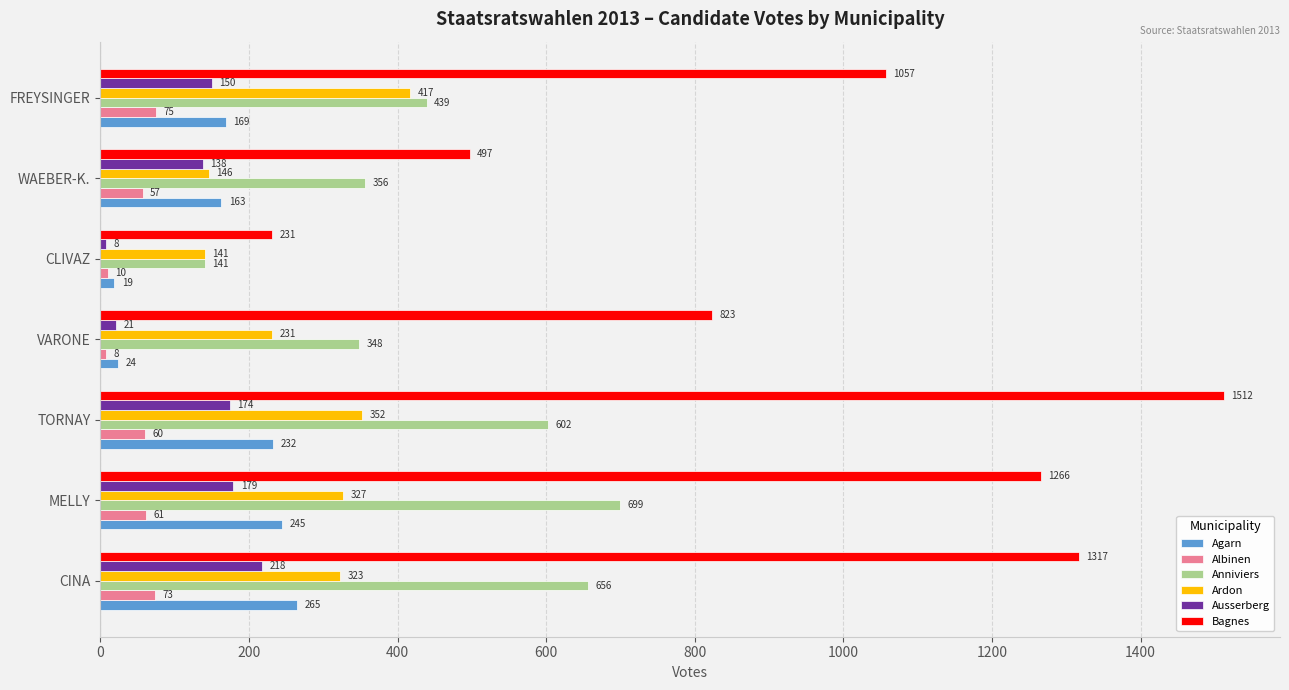

What is the sum of all Bagnes values?

6703